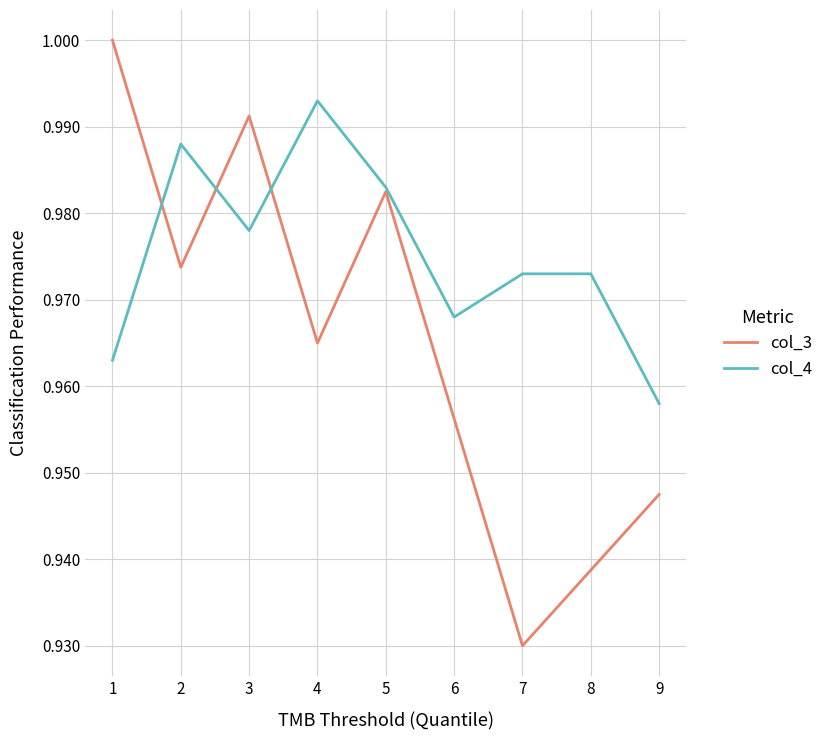

Which category has the lowest value in the col_4 series?

9